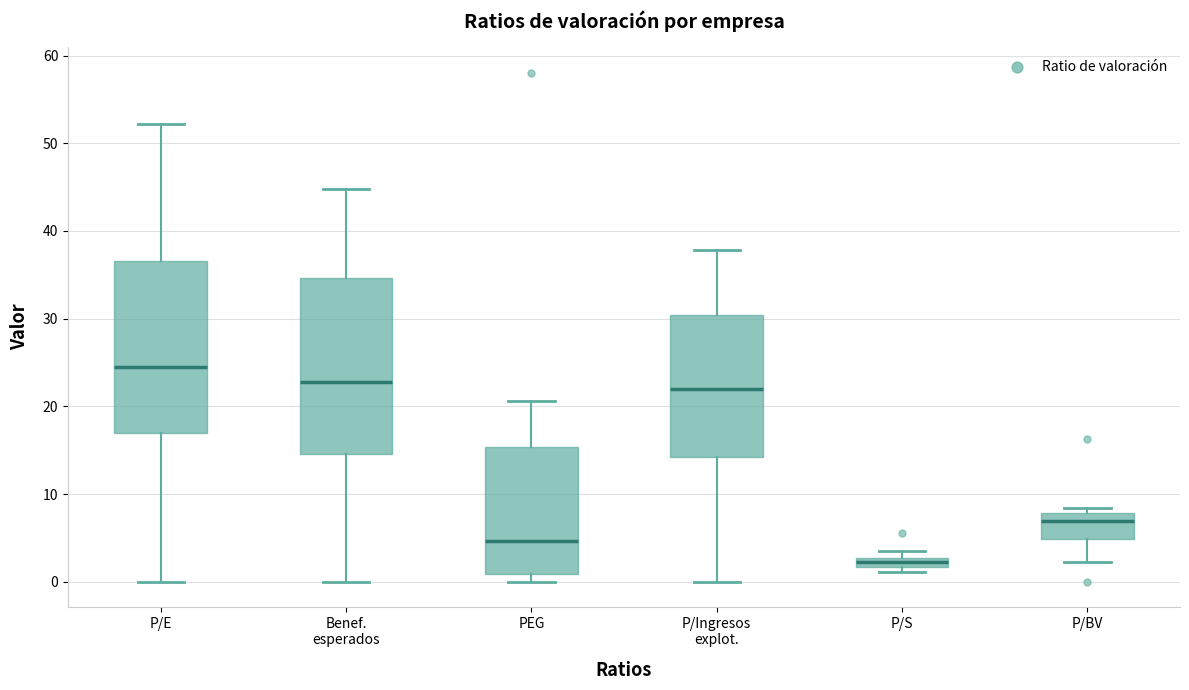

Where is the lower edge of the box for P/S on the y-axis? The values are not printed on the chart, so give them approximately, as read against the axis.

2